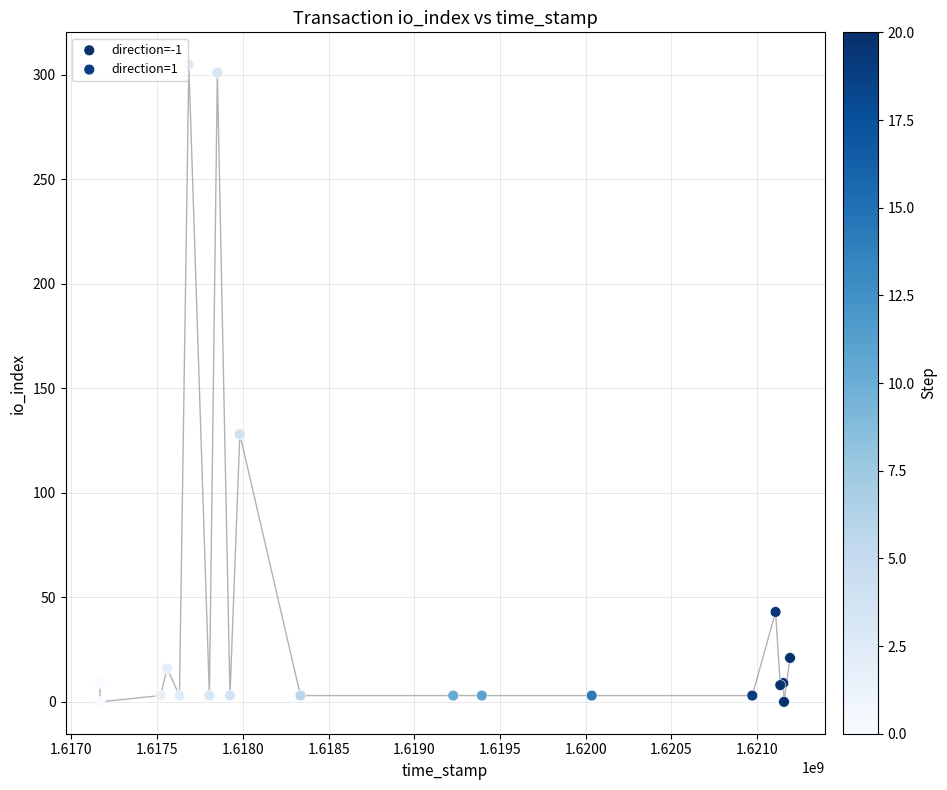

Which series contains the highest Y value?

direction=-1